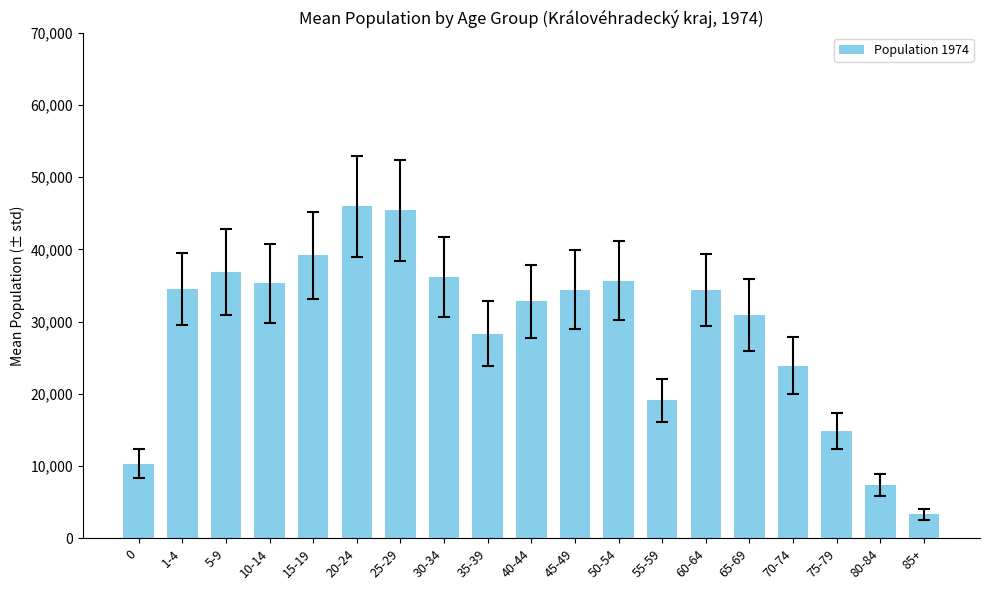

Is it true that the value at 30-34 is 20626?

False